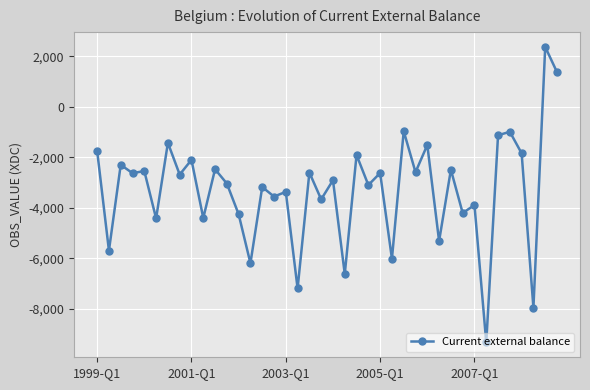

What is the smallest value displayed?

-9330.1